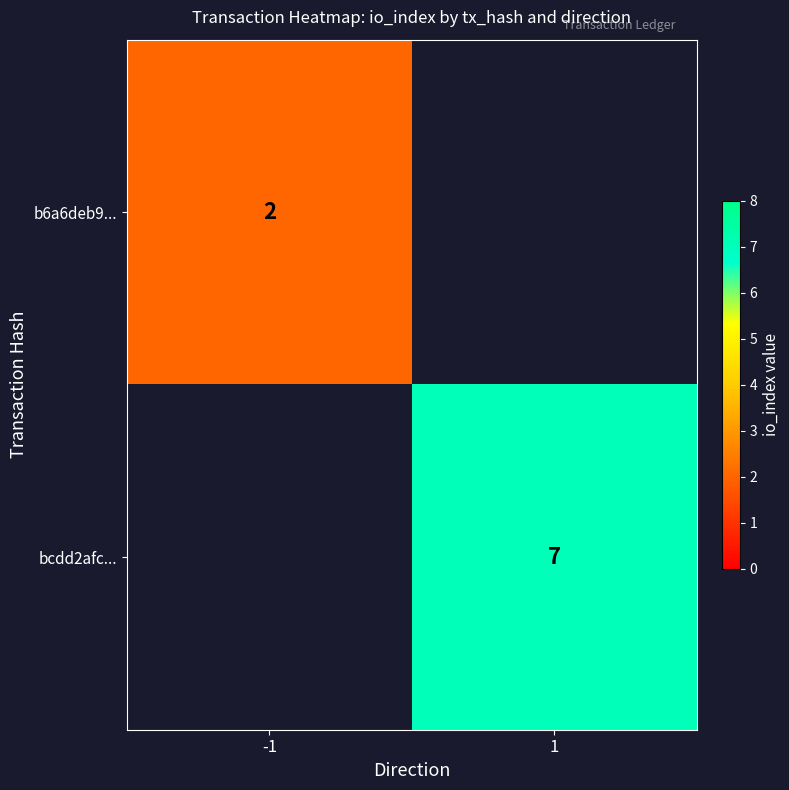

Which label corresponds to the smallest value in the chart?

-1